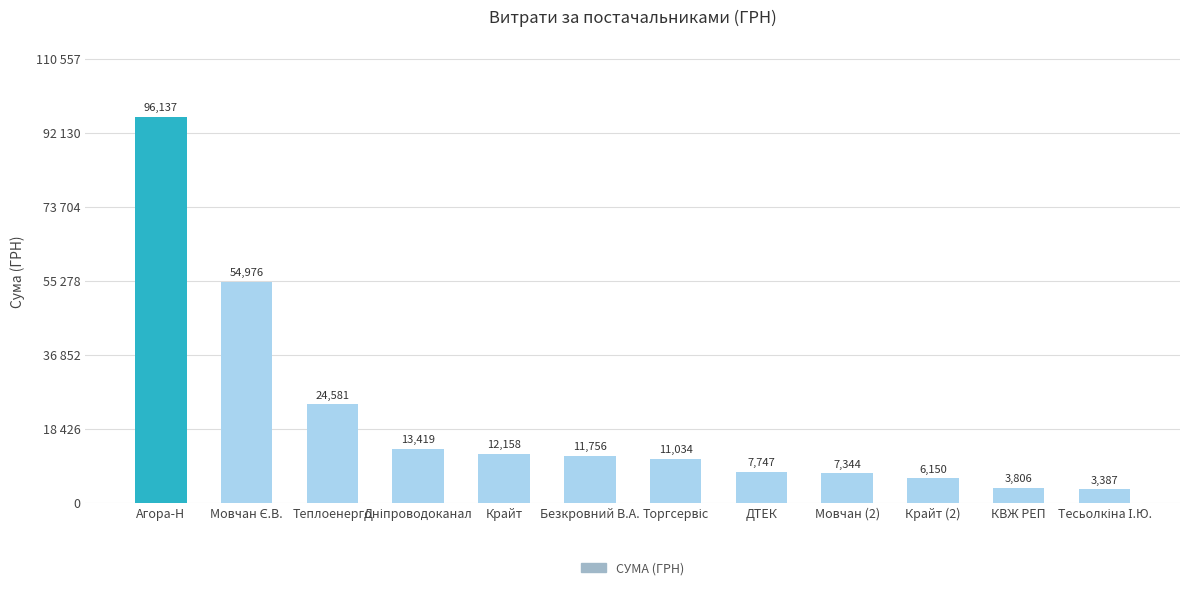

Are the bars horizontal?

No